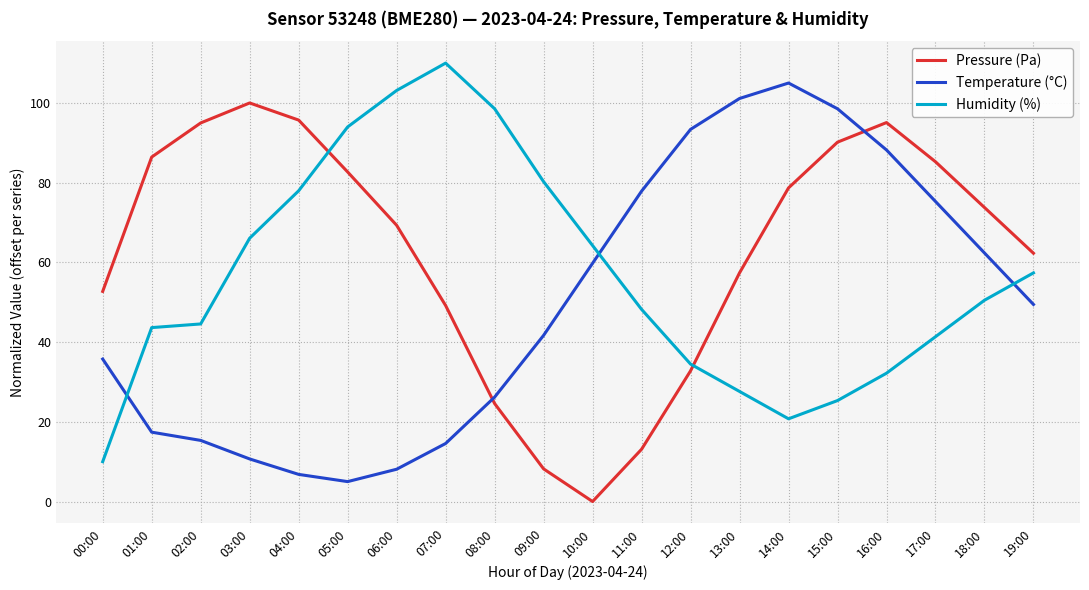

Rank the series at 05:00 from highest to lowest value.

Humidity (%), Pressure (Pa), Temperature (°C)